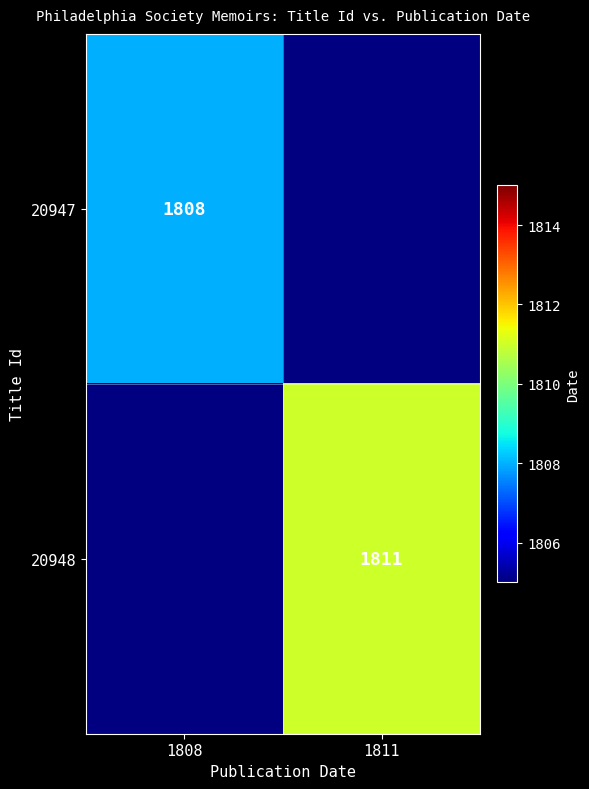

The 20948 series shows 1811 at 1811. True or false?

True